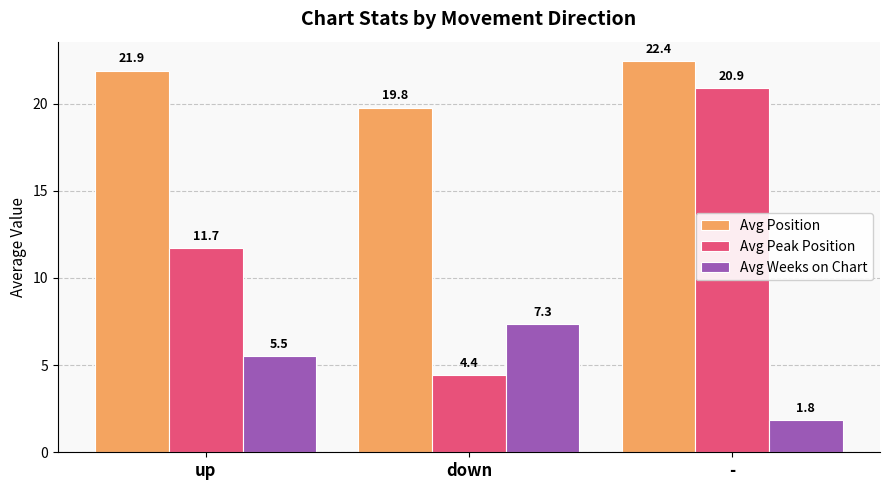

Which series has the largest total across all categories?

Avg Position